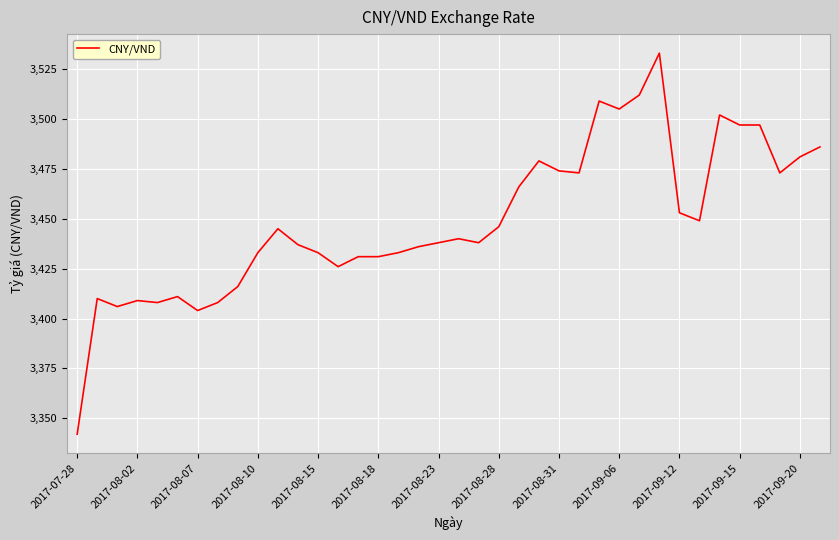

What is the greatest value displayed?

3533